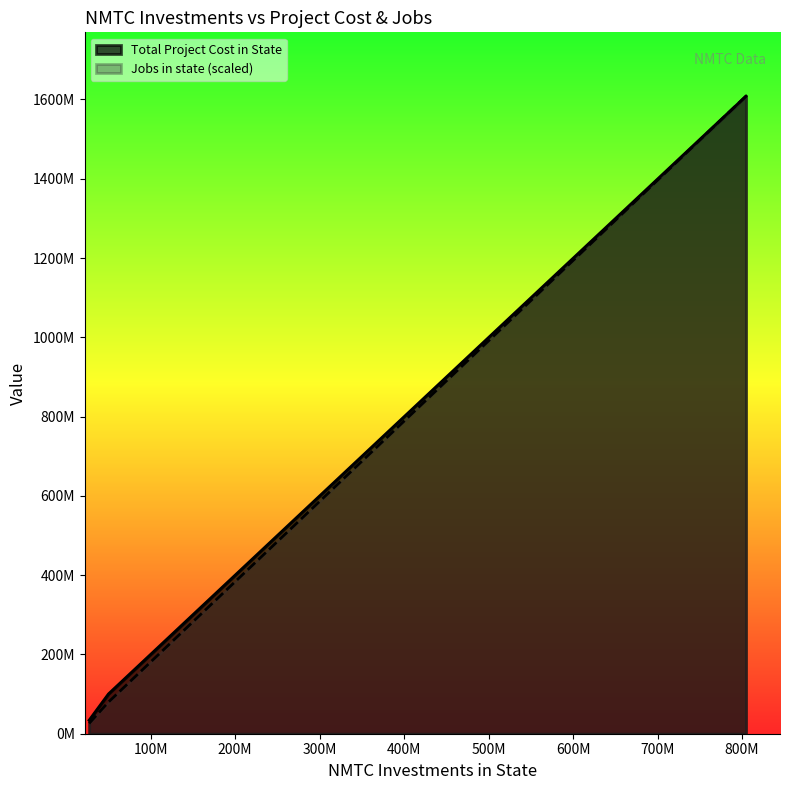

Which series has the largest range (max minus min)?

Jobs in state (scaled)